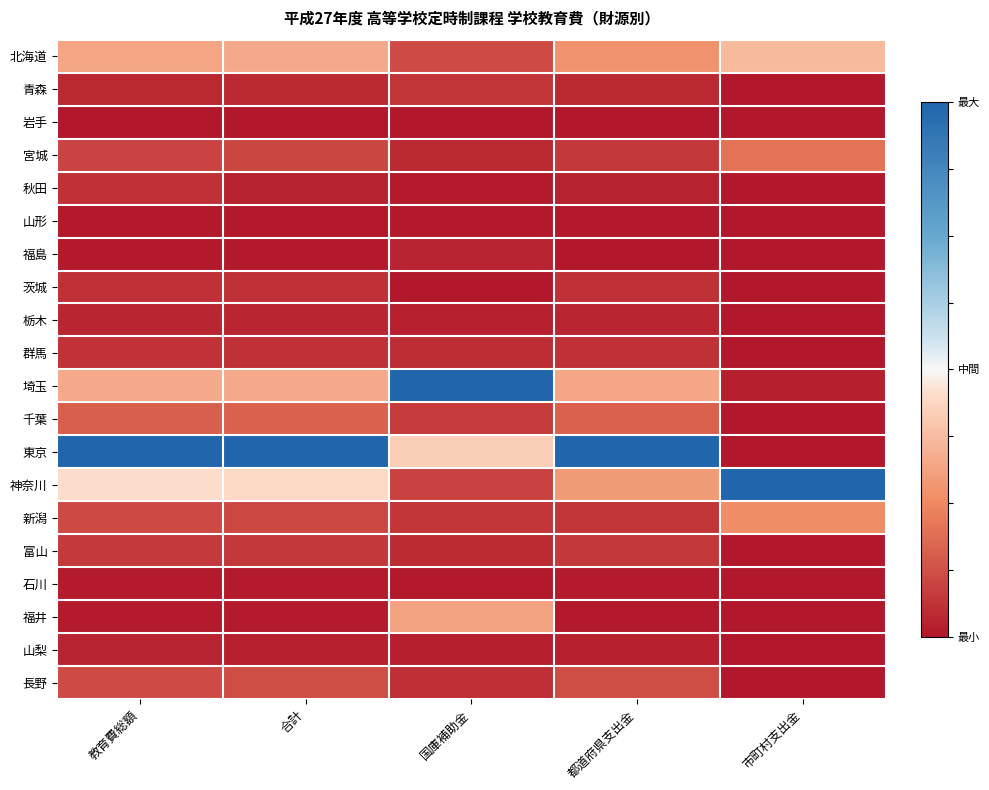

Which series has the largest total across all categories?

東京